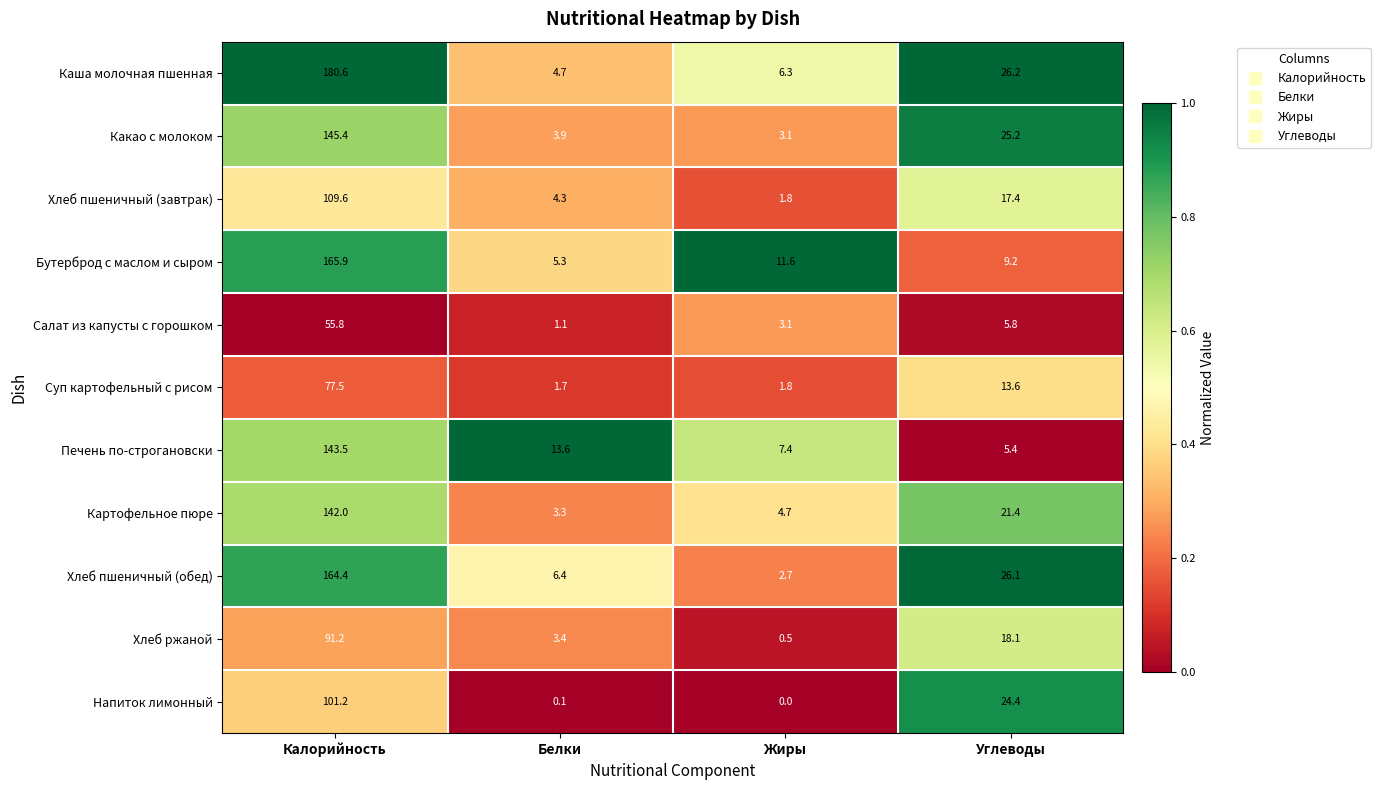

Between Белки and Жиры, which series saw the biggest shift?

Бутерброд с маслом и сыром